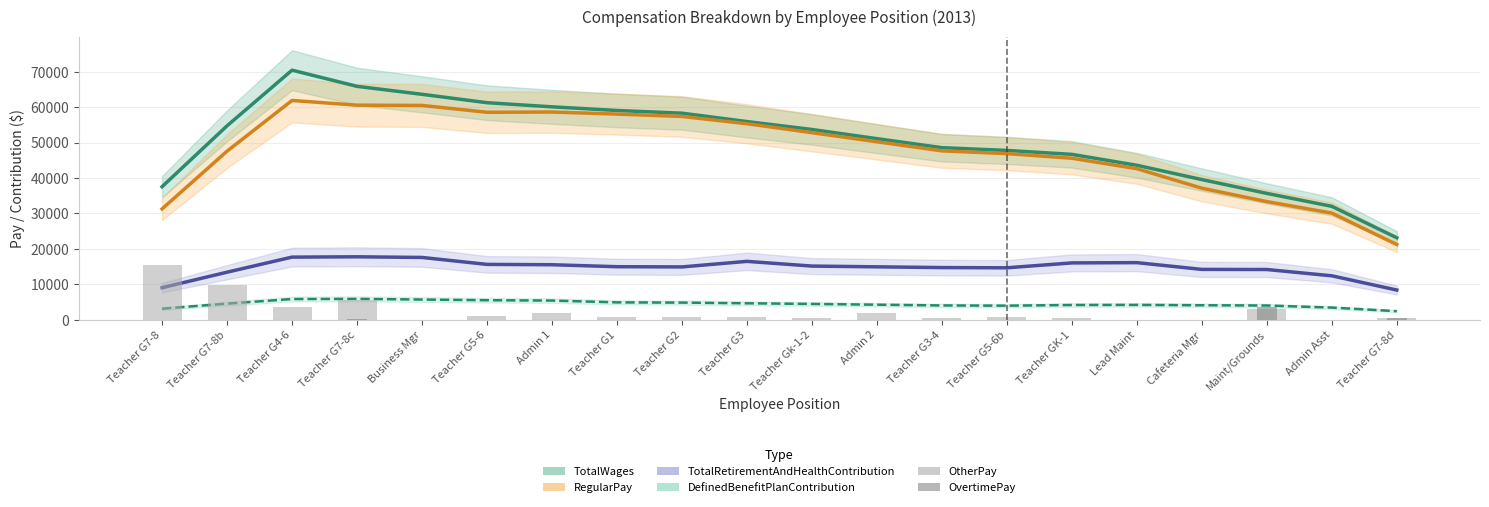

What is the sum of all OvertimePay values?

3997.0